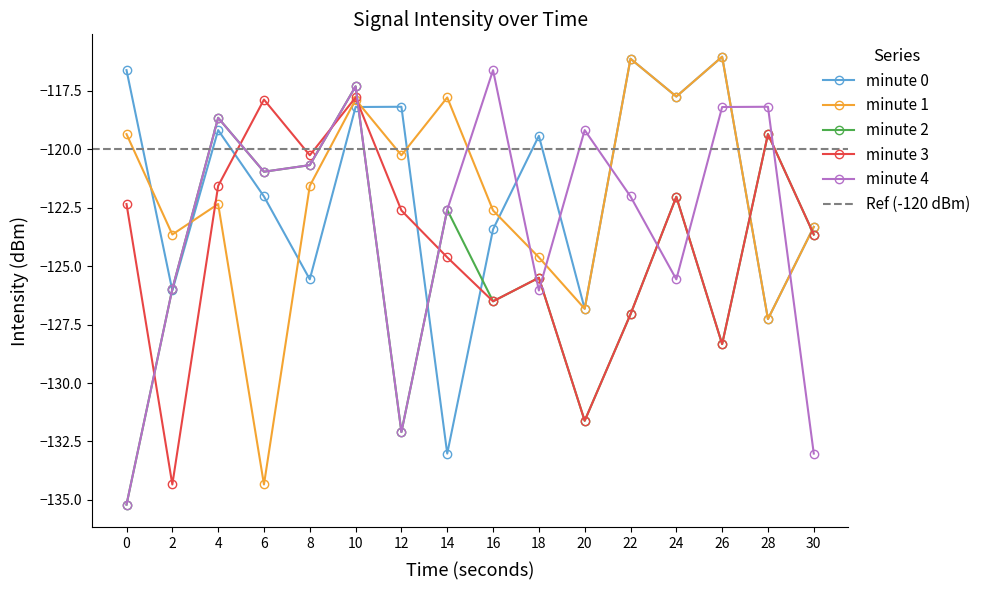

True or false: min1 has more than 2 points higher than both neighbors.

True